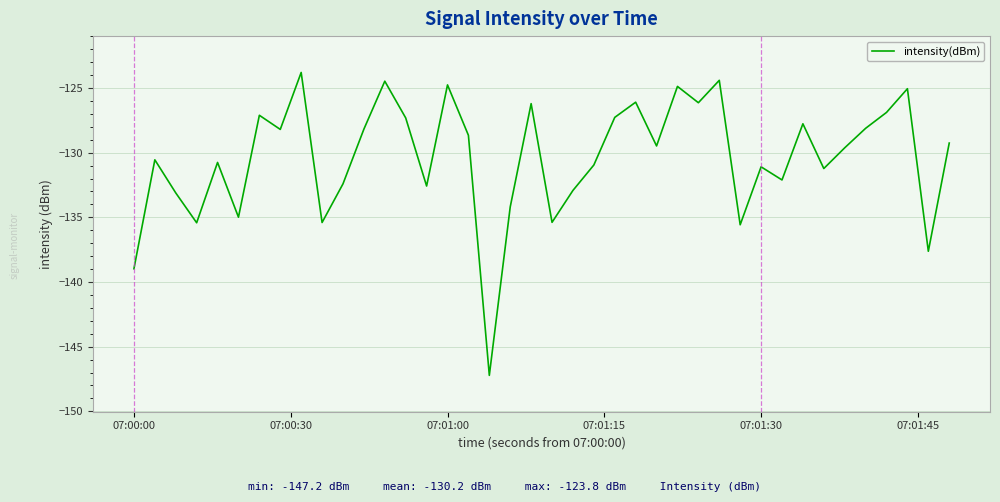

What is the minimum value shown in the chart?

-147.2